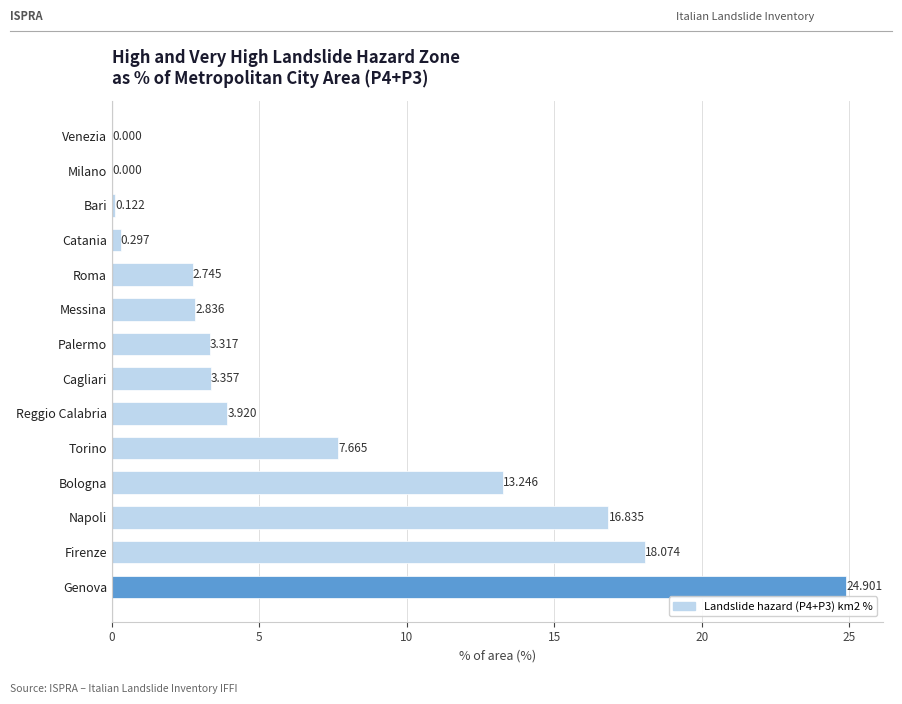

Where is the data nearest to the value 12?

Bologna